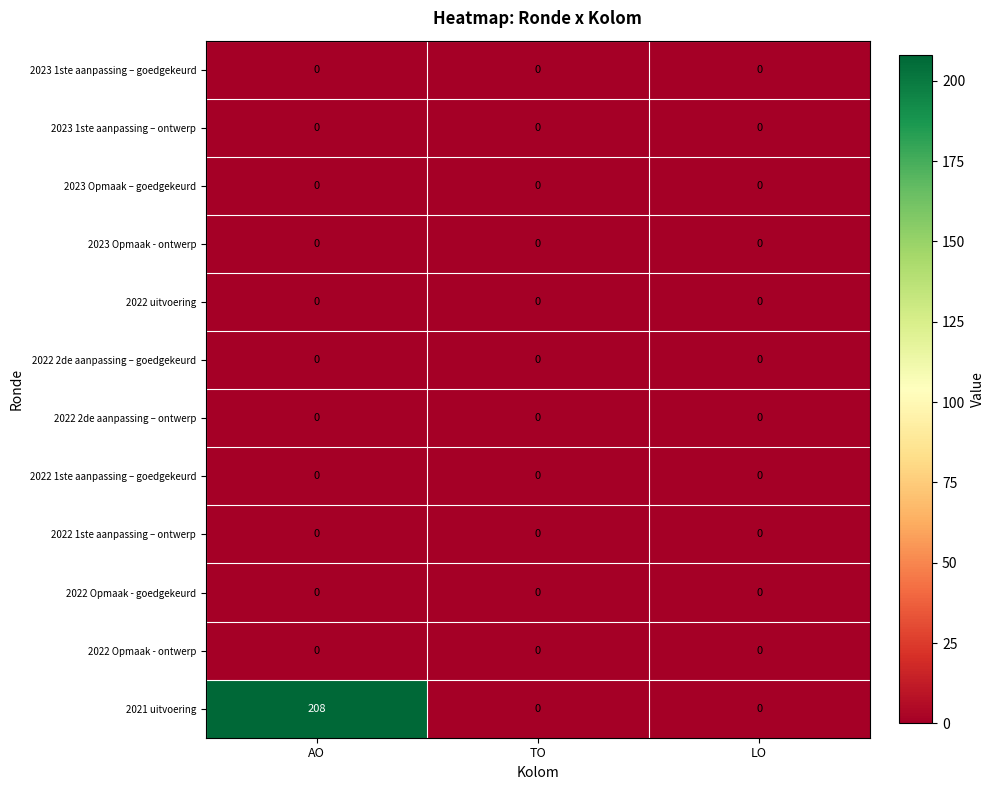

At how many categories does at least one series exceed 36?

1